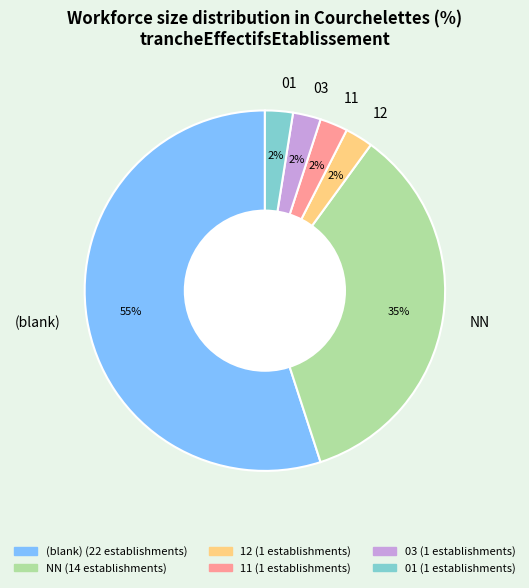

To the nearest percent, what percentage of the pie is 03?

3%